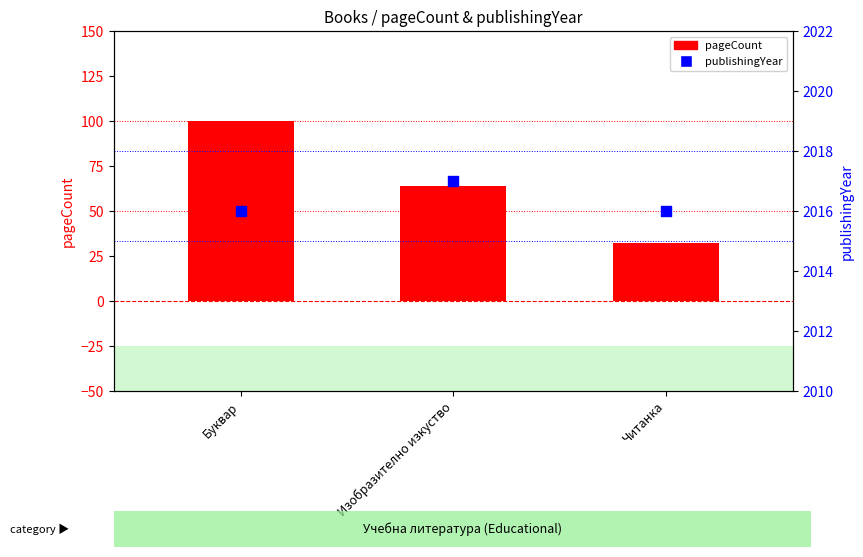

What are all the series names shown in the legend?

pageCount, publishingYear